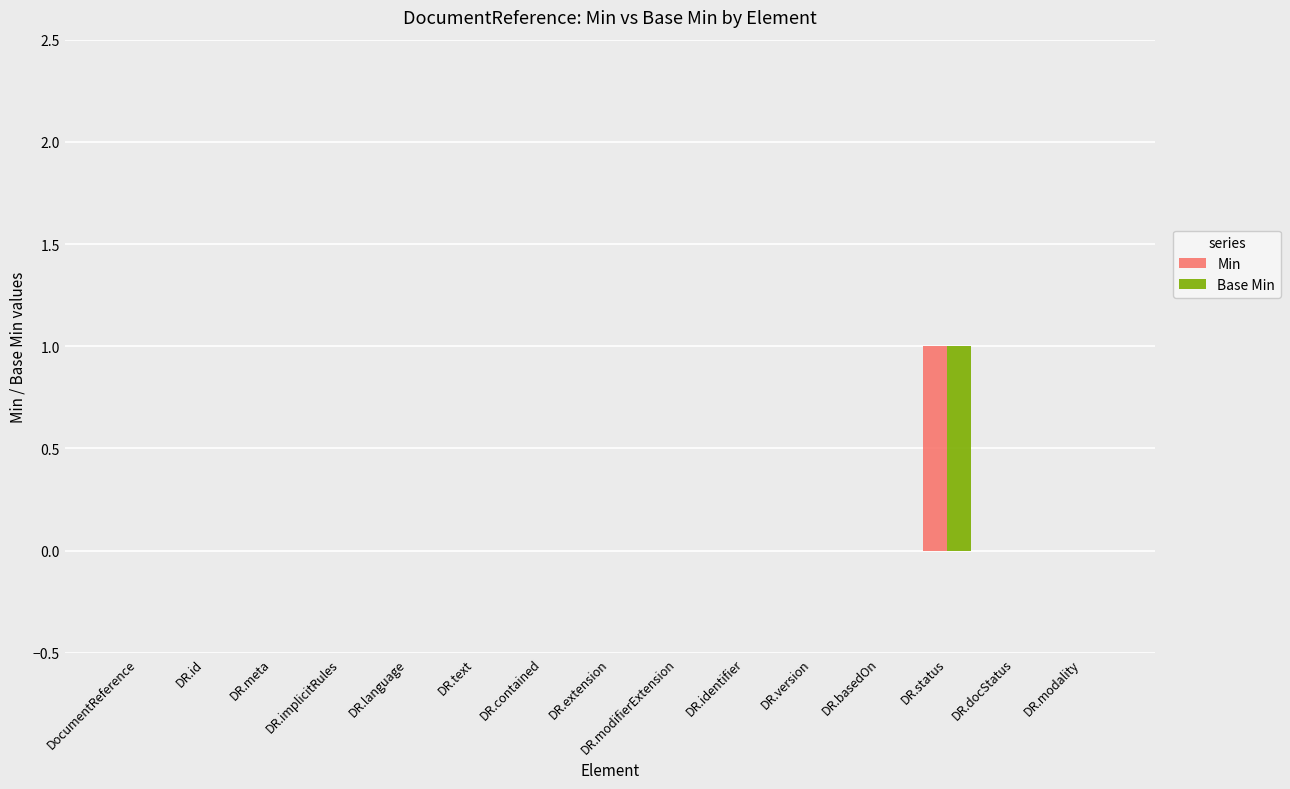

At which category is the sum across all series the highest?

DR.status